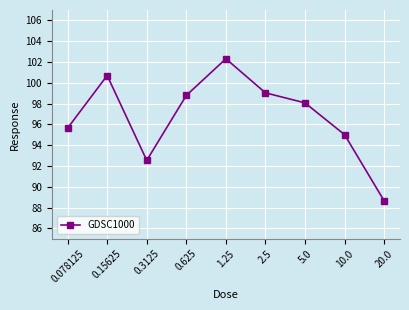

List the labels in order of value, smallest first.

20.0, 0.3125, 10.0, 0.078125, 5.0, 0.625, 2.5, 0.15625, 1.25